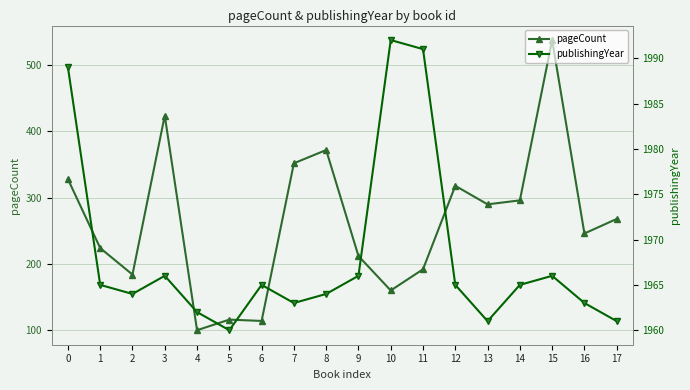

At 13, list the series in order from smallest to largest.

pageCount, publishingYear